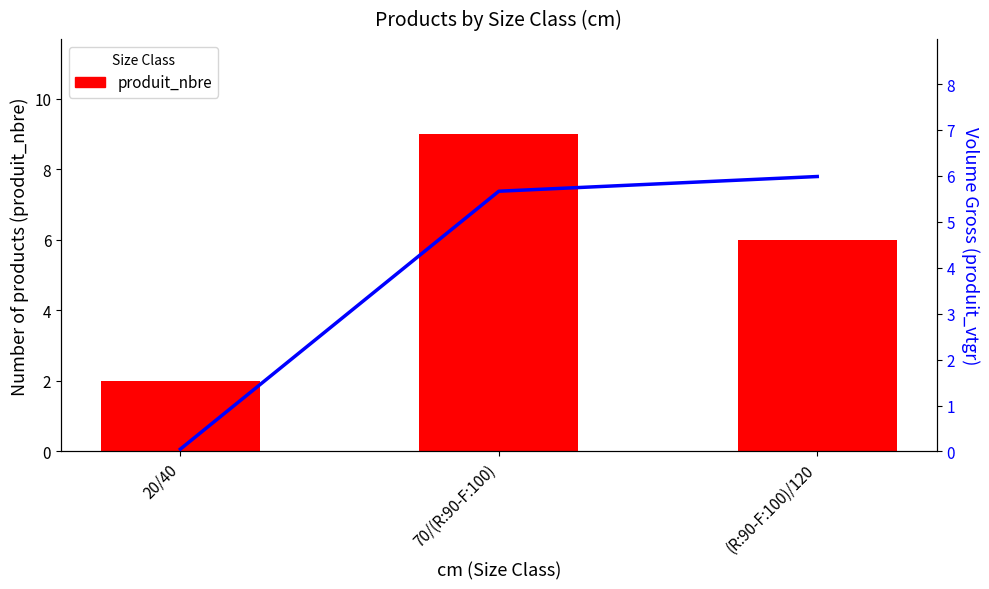

At which category is the sum across all series the highest?

70/(R:90-F:100)